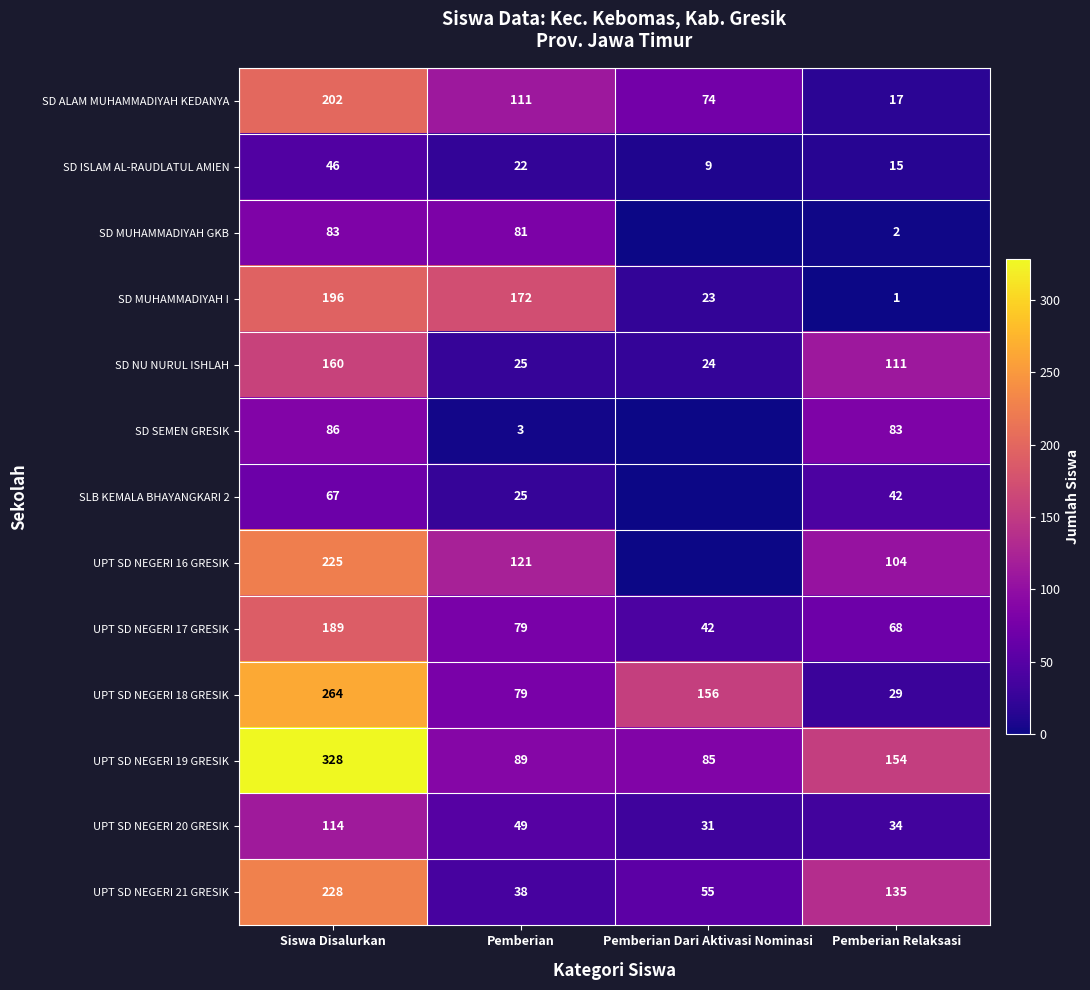

True or false: UPT SD NEGERI 21 GRESIK has a value of 51 at Pemberian Relaksasi.

False